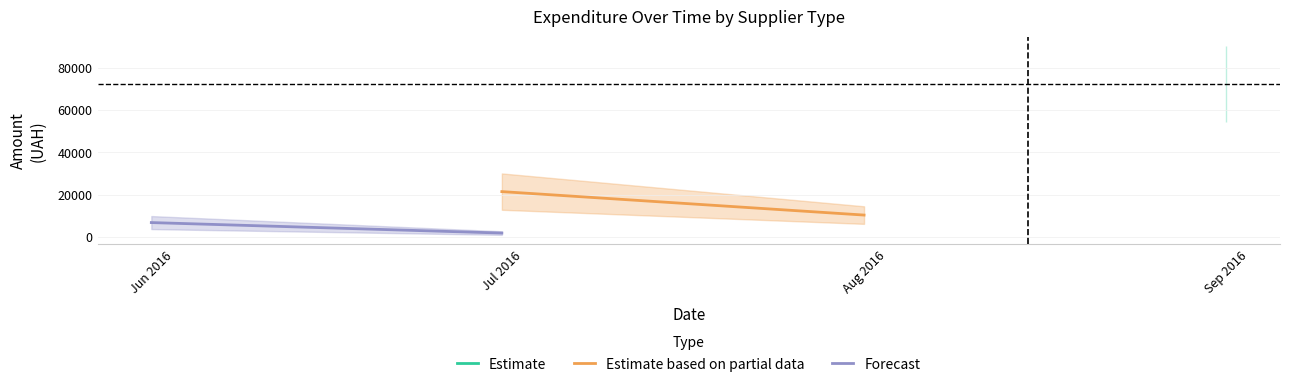

Is the value of Forecast at Jun 2016 greater than the value of Estimate based on partial data at Jun 2016?

No